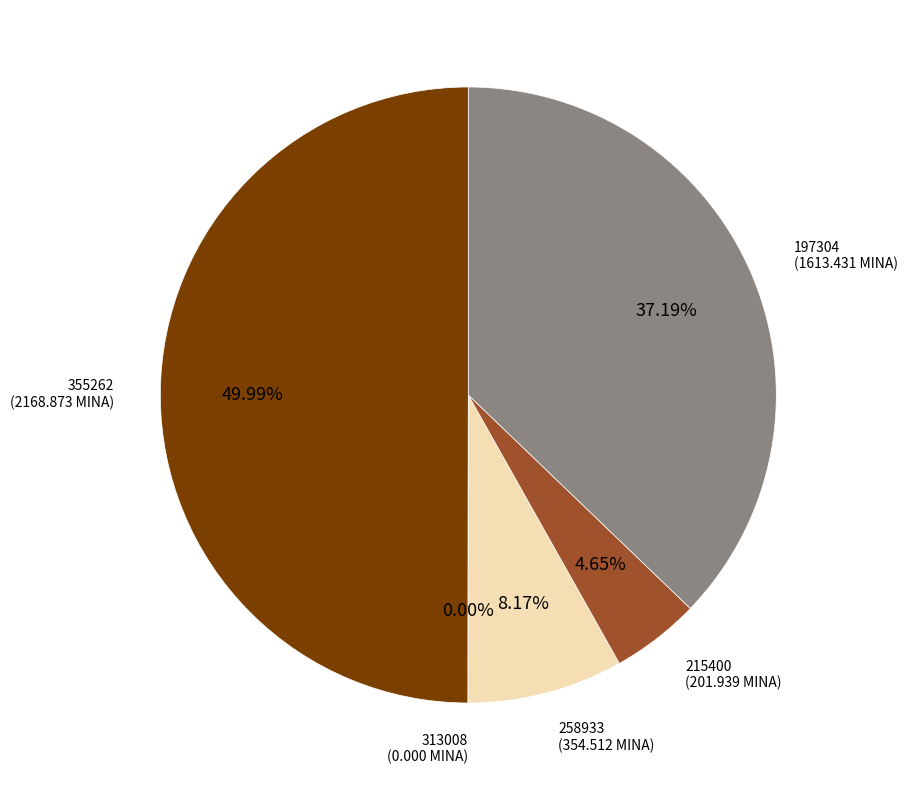

Count the number of slices in the pie.

5